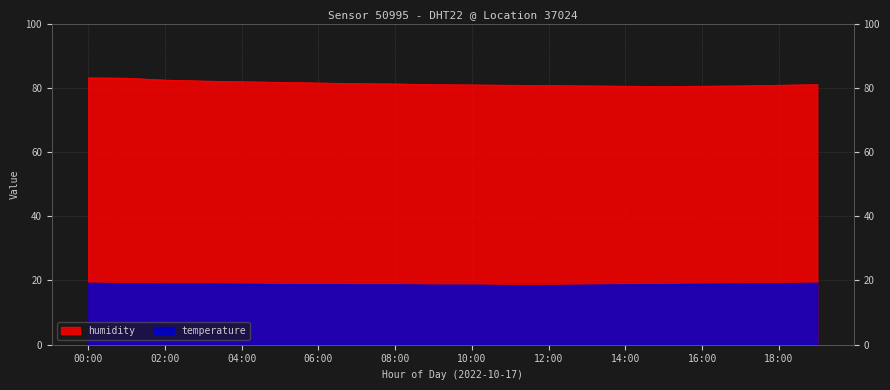

Reading right to left, transcribe all the data shown in this chart.

humidity: 19:00=81.0	18:00=80.8	17:00=80.6	16:00=80.5	15:00=80.4	14:00=80.5	13:00=80.6	12:00=80.7	11:00=80.8	10:00=80.9	09:00=81.0	08:00=81.2	07:00=81.3	06:00=81.5	05:00=81.7	04:00=81.9	03:00=82.1	02:00=82.4	01:00=83.0	00:00=83.1
temperature: 19:00=19.2	18:00=19.1	17:00=19.0	16:00=18.9	15:00=18.8	14:00=18.7	13:00=18.6	12:00=18.5	11:00=18.5	10:00=18.6	09:00=18.6	08:00=18.7	07:00=18.7	06:00=18.8	05:00=18.8	04:00=18.9	03:00=19.0	02:00=19.0	01:00=19.1	00:00=19.2